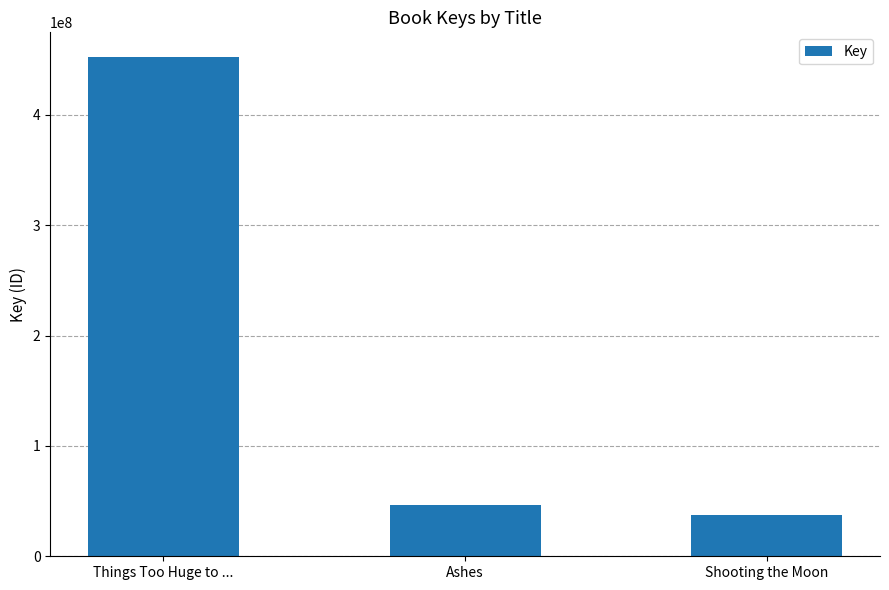

What is the change in value from Things Too Huge to ... to Shooting the Moon?

-414427064